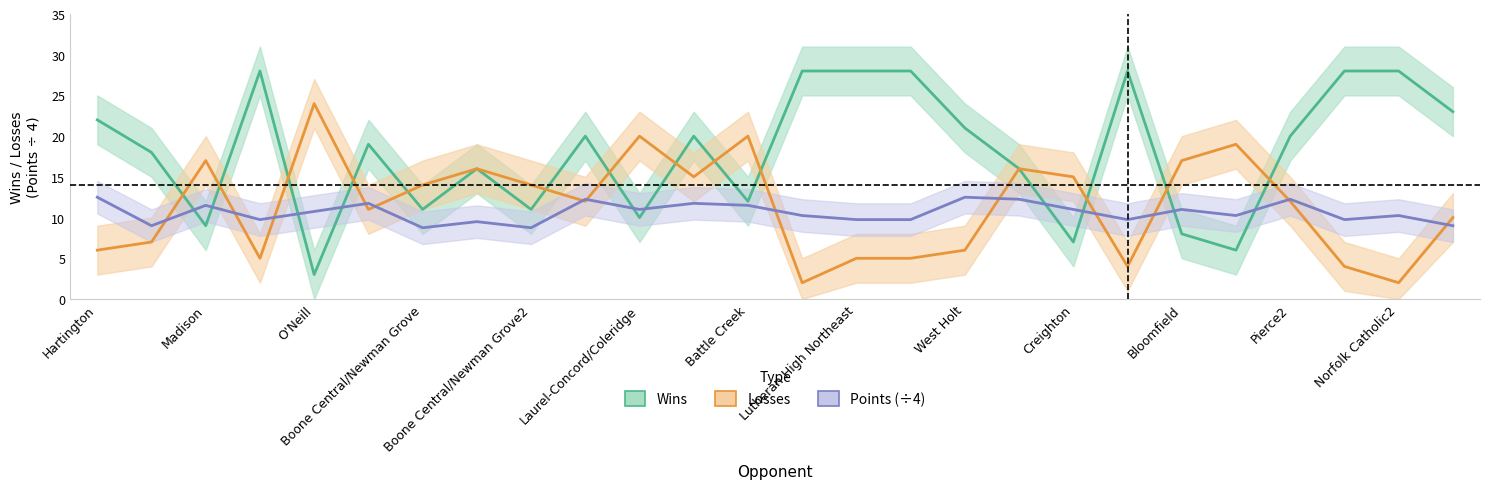

What is the value of the wins point at the 20th from the left?

28.0